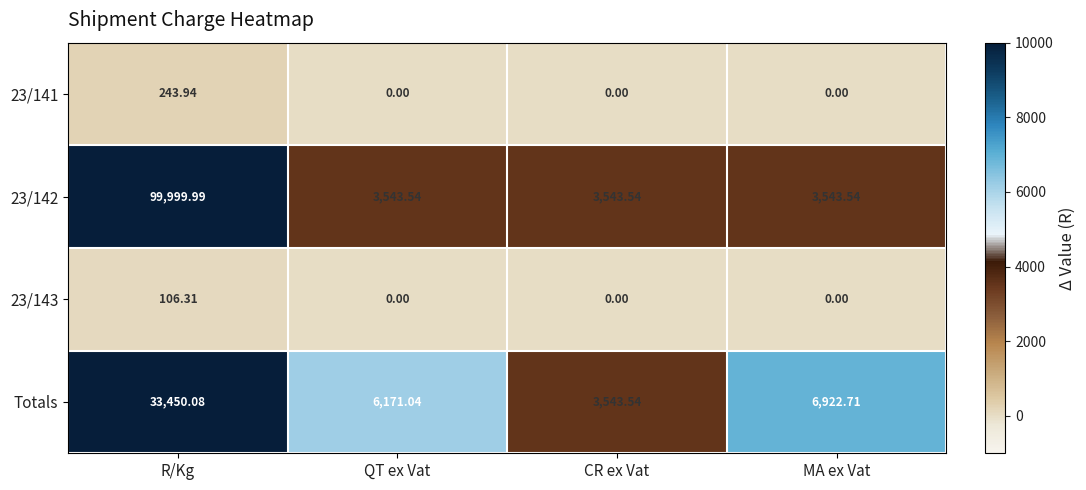

Is the value of 23/143 at CR ex Vat greater than the value of Totals at QT ex Vat?

No